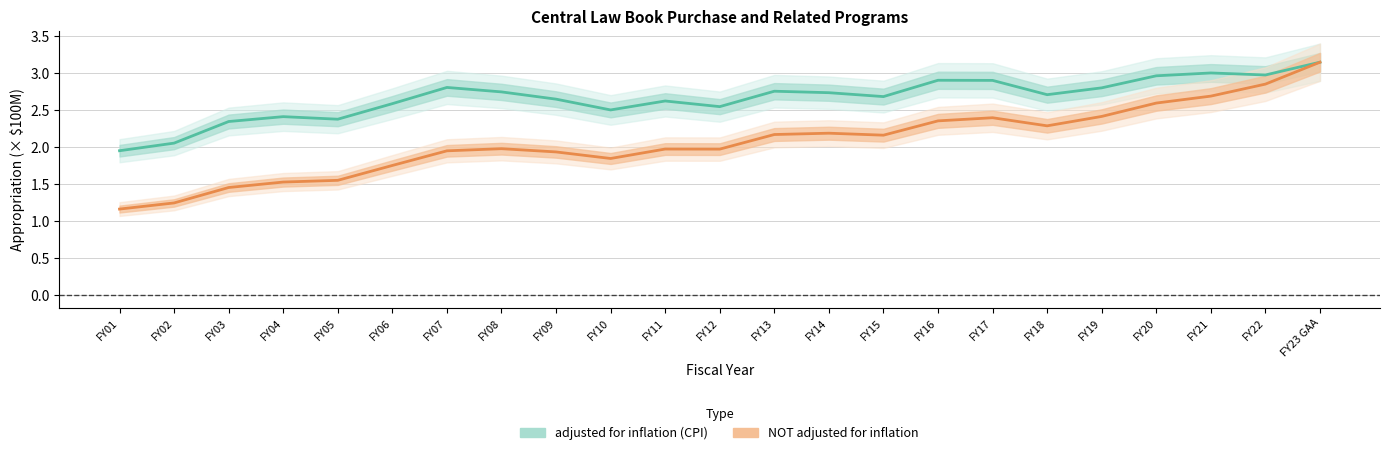

Which category has the highest value across all series?

FY23 GAA